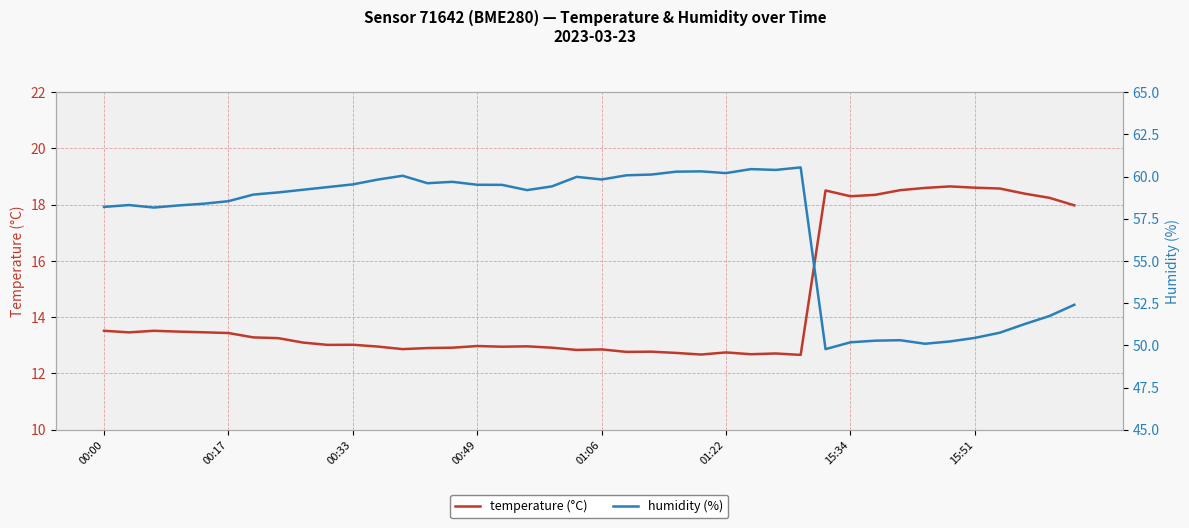

Read the temperature (°C) value at 8.

13.1